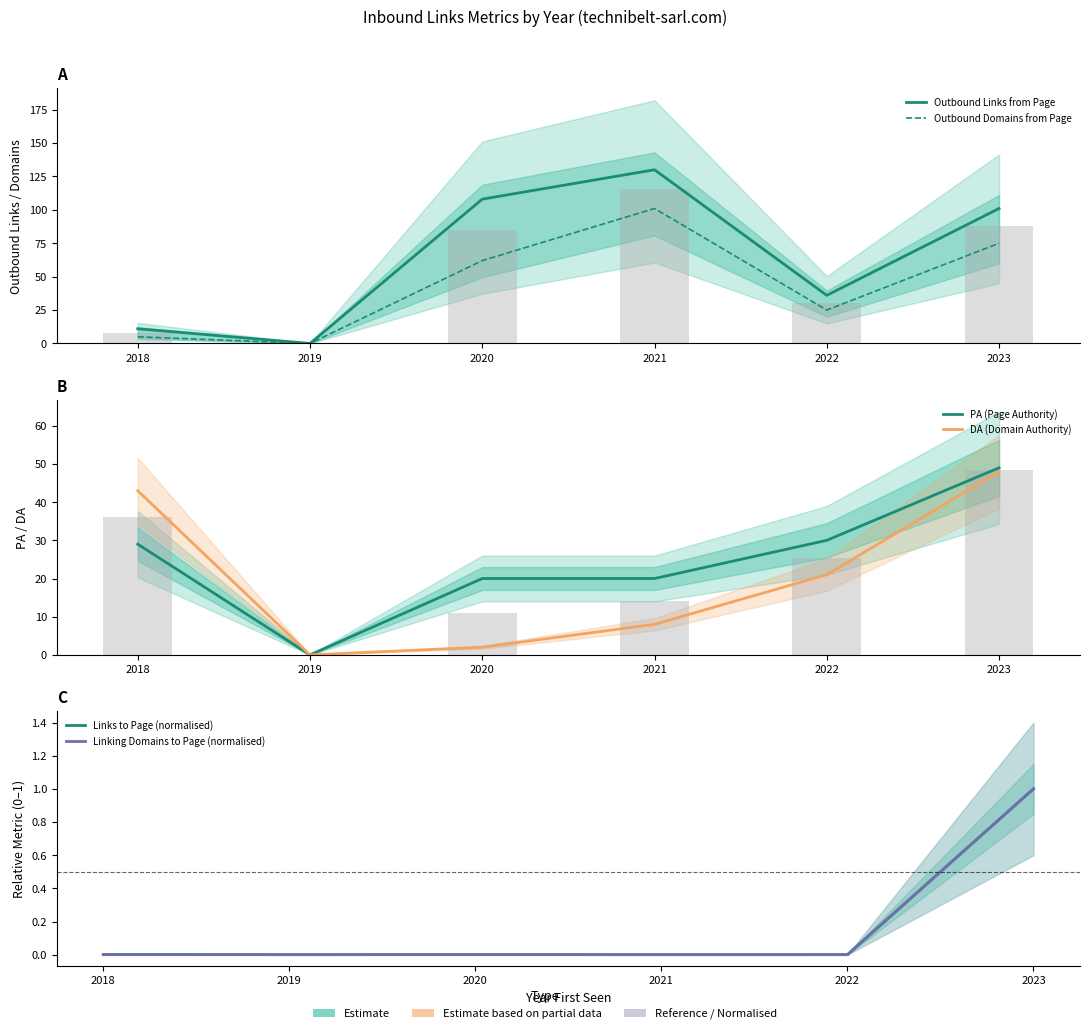

Count the number of categories in the chart.

6